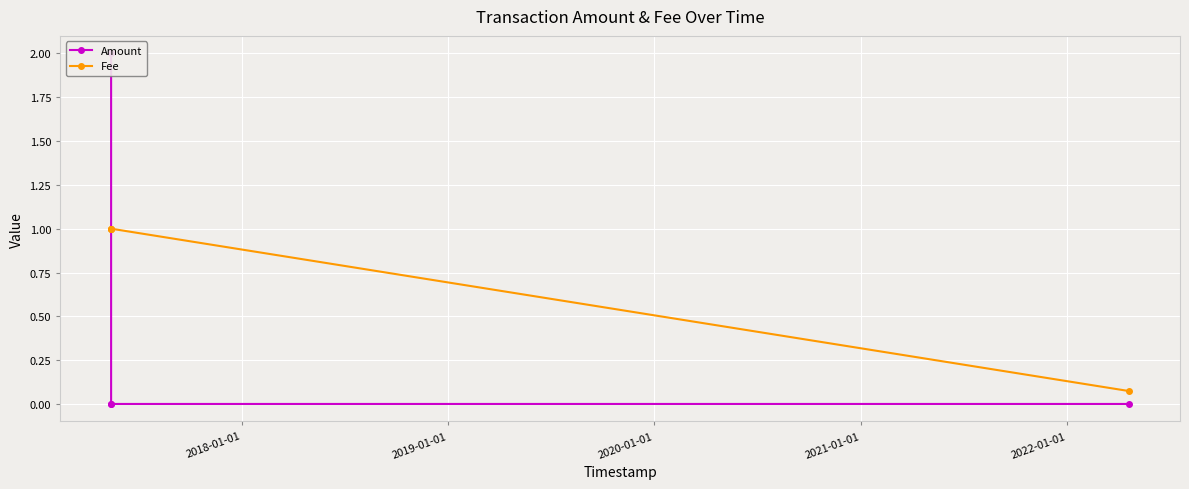

Reading left to right, extract all data points from this chart.

Amount: 2.0	0.0	0.0	0.0
Fee: 1.0	1.0	1.0	0.1